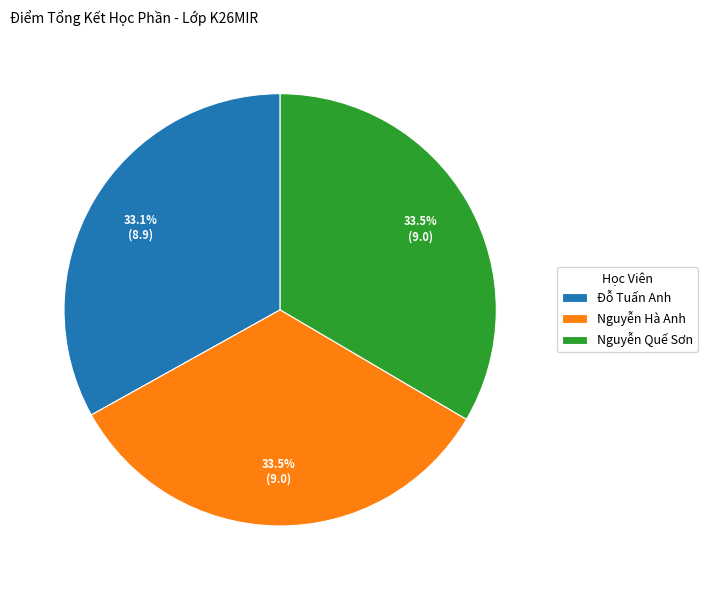

What percentage do Nguyễn Hà Anh and Đỗ Tuấn Anh together represent?

66.5%